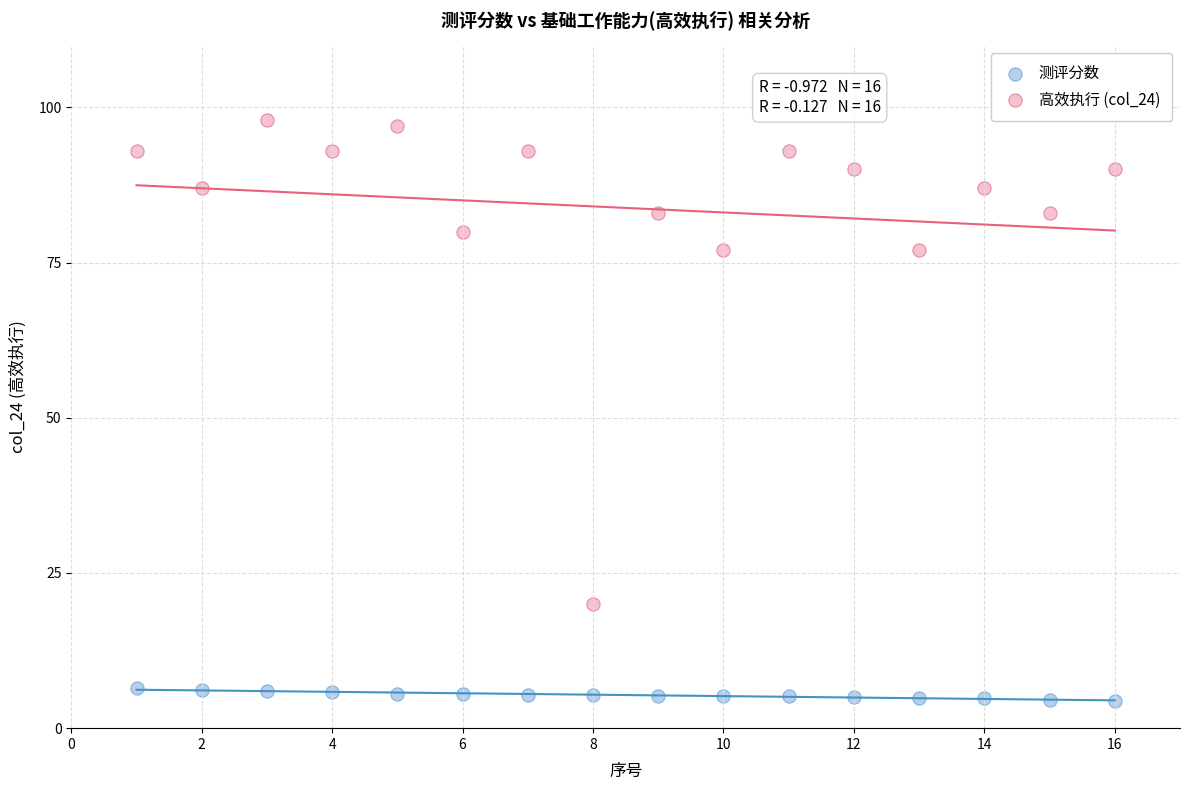

What are all the series names shown in the legend?

测评分数, 高效执行 (col_24)